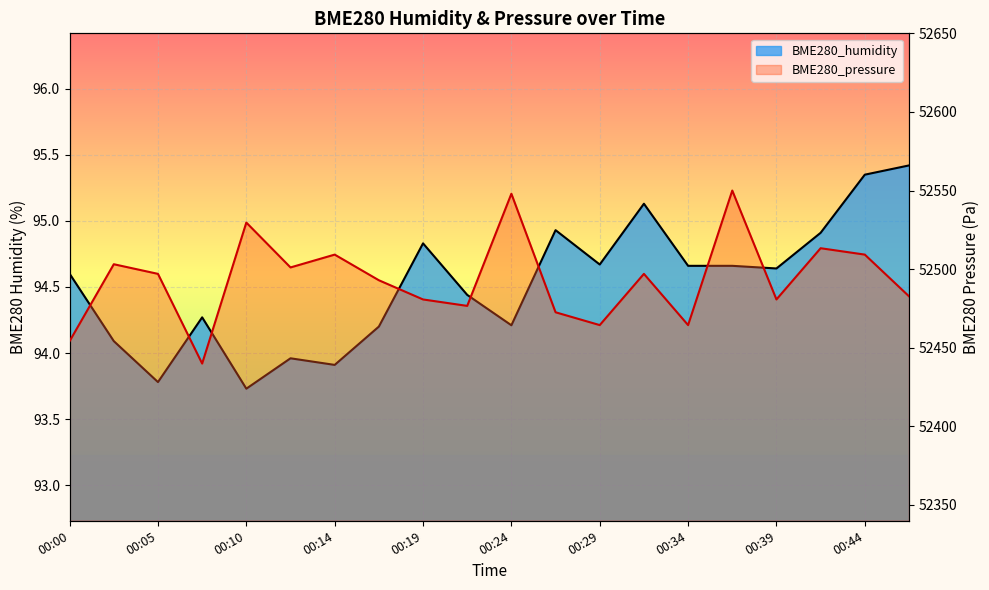

True or false: BME280_humidity and BME280_pressure cross at least once.

False